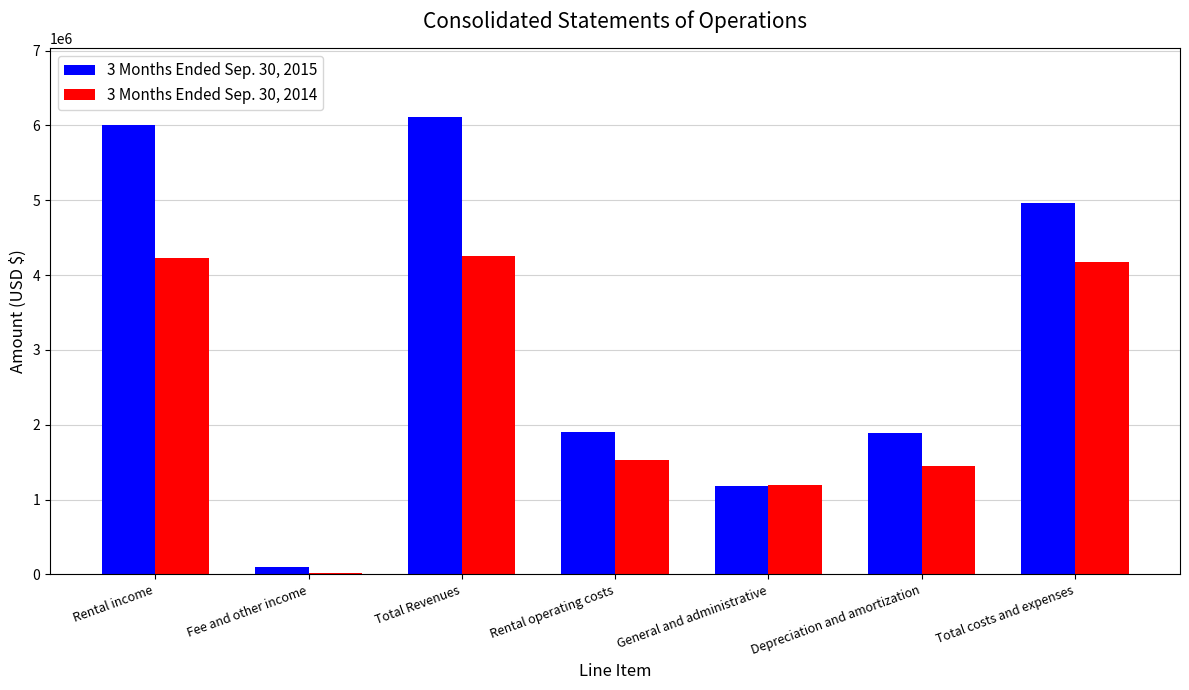

Rank the series at General and administrative from highest to lowest value.

3 Months Ended Sep. 30, 2014, 3 Months Ended Sep. 30, 2015